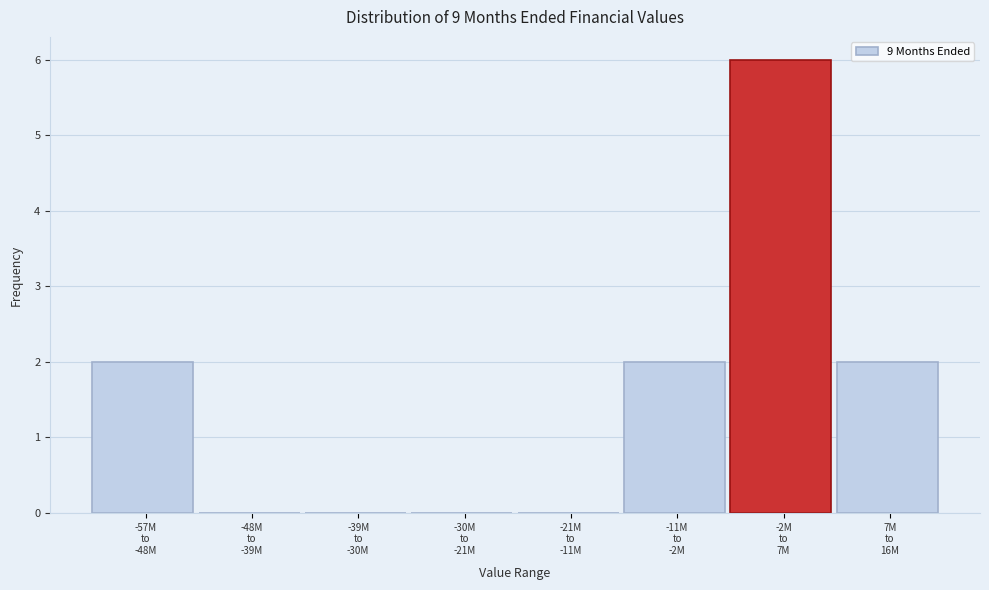

What is the maximum value shown in the chart?

6